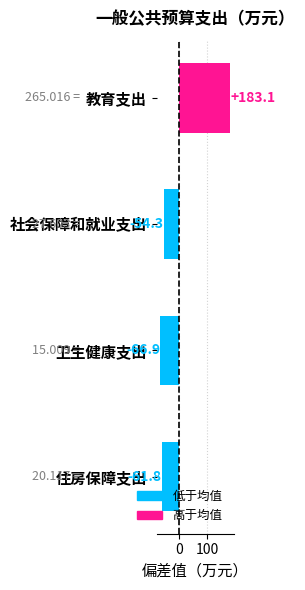

What is the change in value from 卫生健康支出 to 住房保障支出?

+5.1